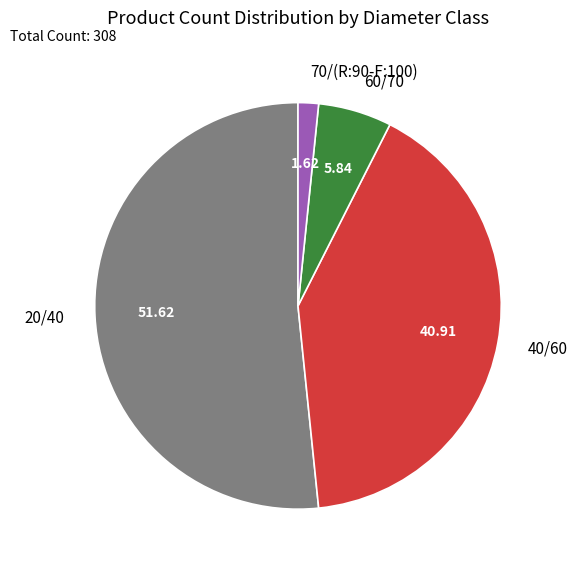

Is it true that 40/60 is 41% of the pie?

True